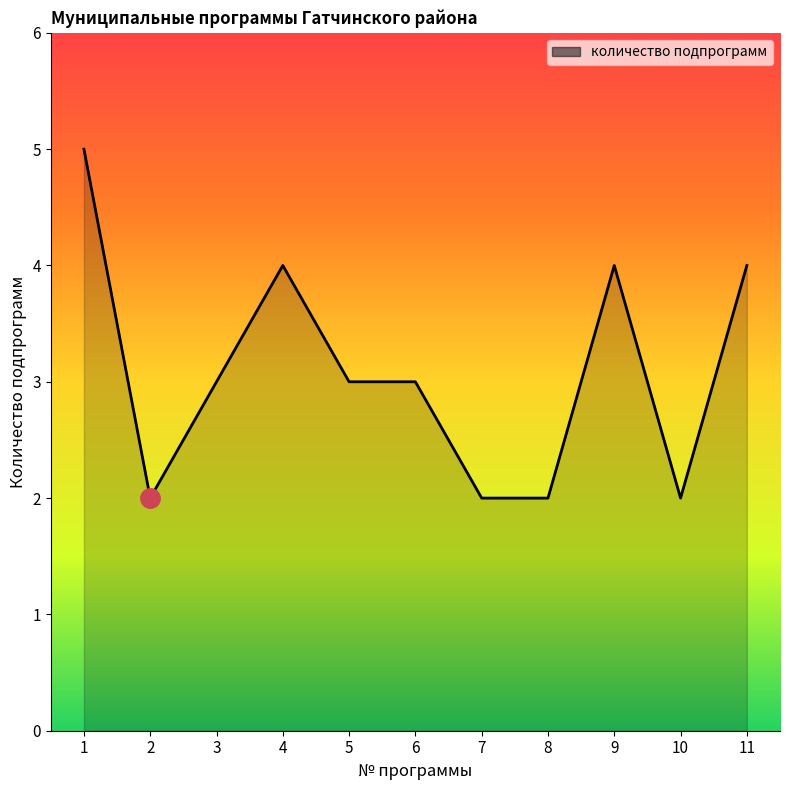

The value at 10 is 1. True or false?

False